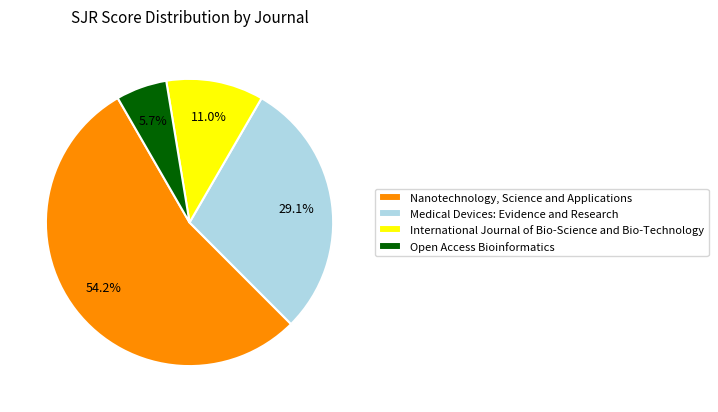

Rank the categories by value from highest to lowest.

Nanotechnology, Science and Applications, Medical Devices: Evidence and Research, International Journal of Bio-Science and Bio-Technology, Open Access Bioinformatics